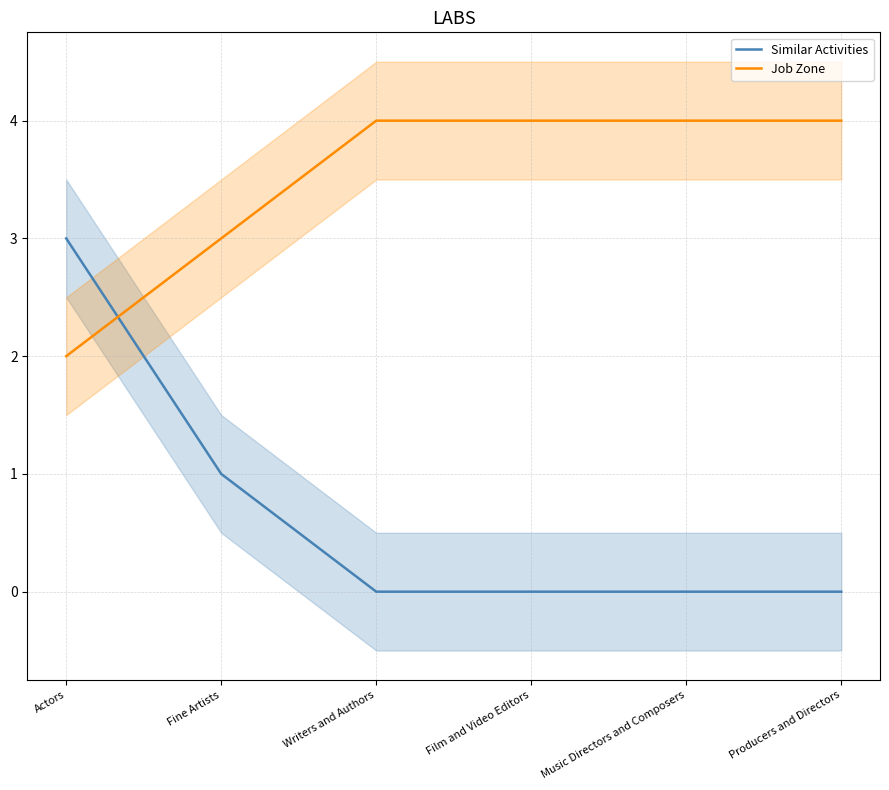

Does the chart display data point markers on the line(s)?

No